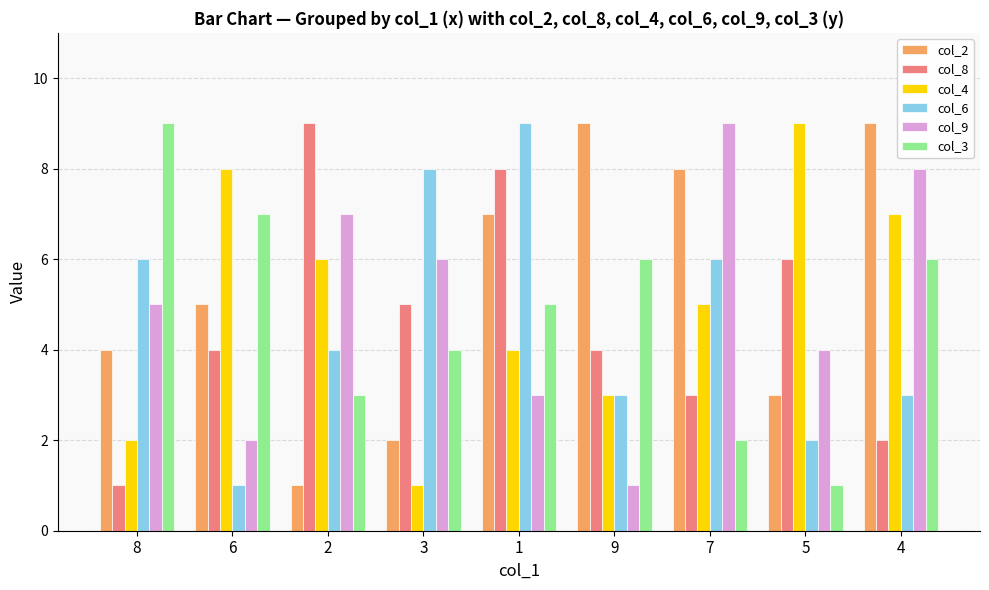

Reading right to left, extract all data points from this chart.

col_2: 9	3	8	9	7	2	1	5	4
col_8: 2	6	3	4	8	5	9	4	1
col_4: 7	9	5	3	4	1	6	8	2
col_6: 3	2	6	3	9	8	4	1	6
col_9: 8	4	9	1	3	6	7	2	5
col_3: 6	1	2	6	5	4	3	7	9